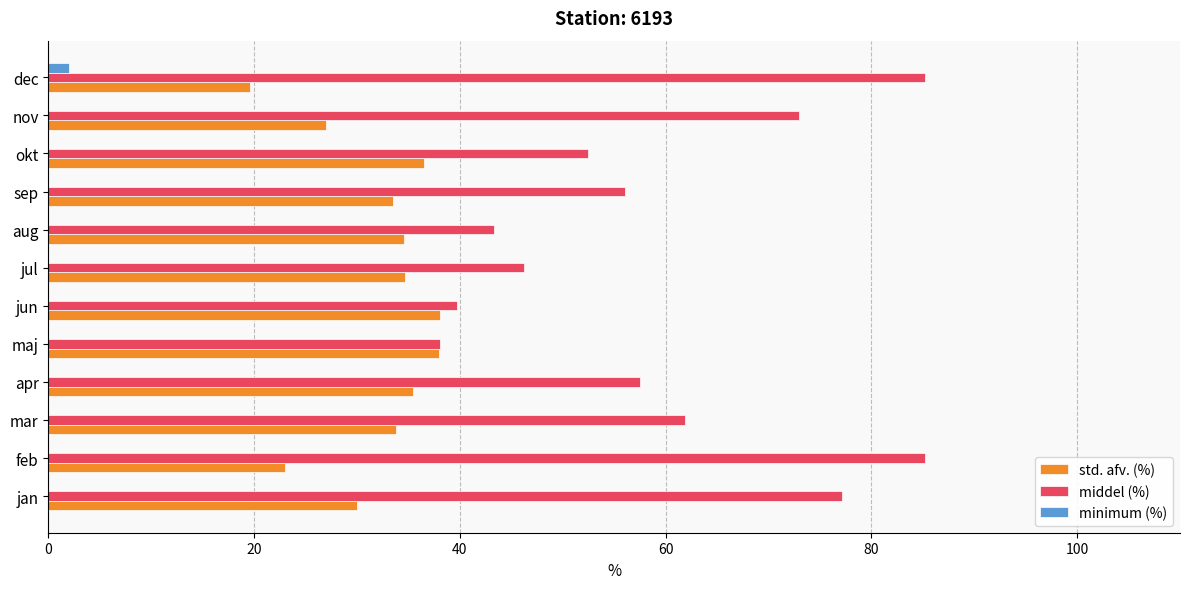

What is the total value across all series at feb?

108.2